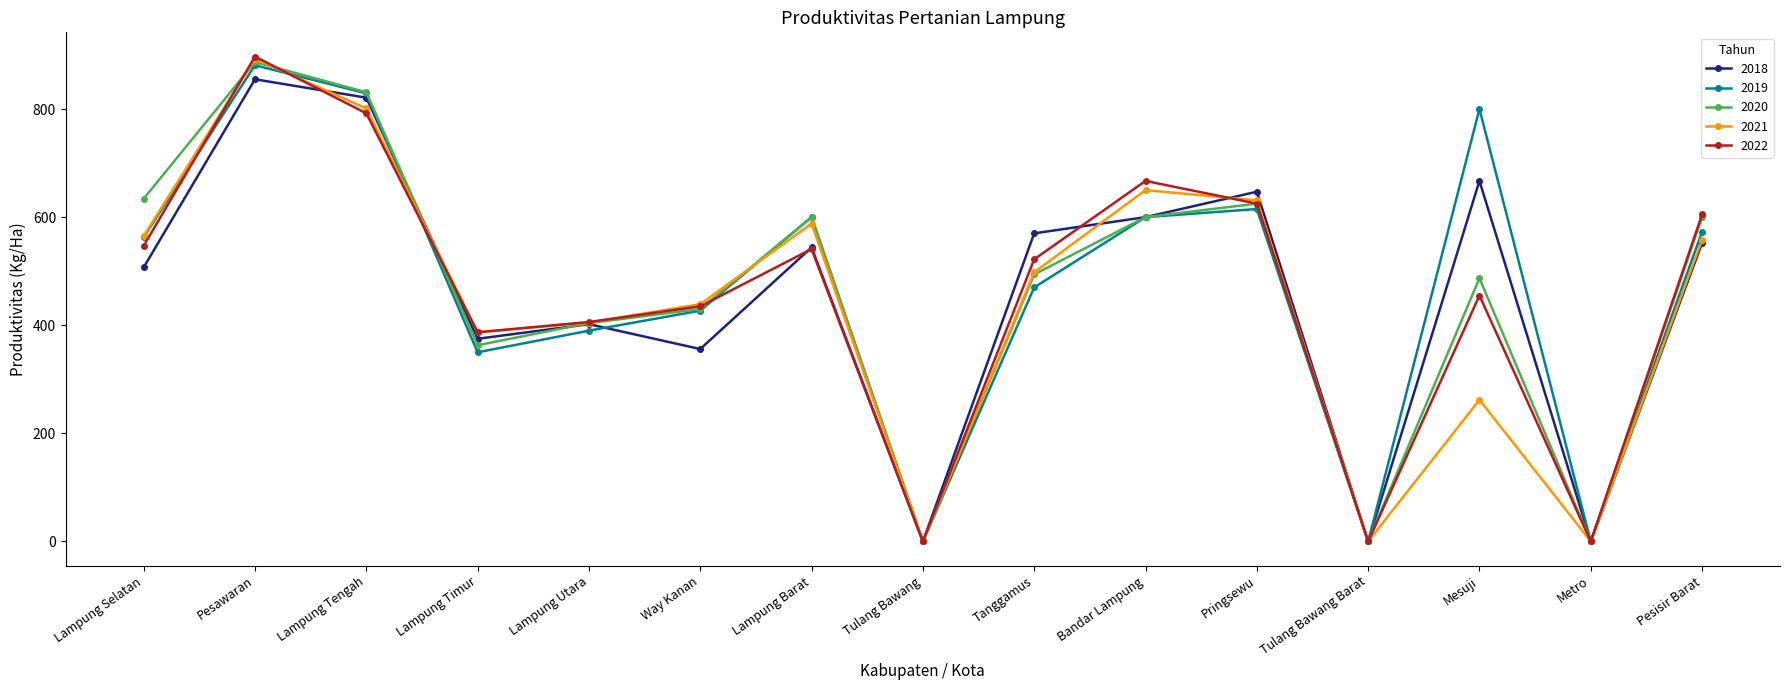

Is the value of 2020 at Pesisir Barat greater than the value of 2021 at Tanggamus?

Yes